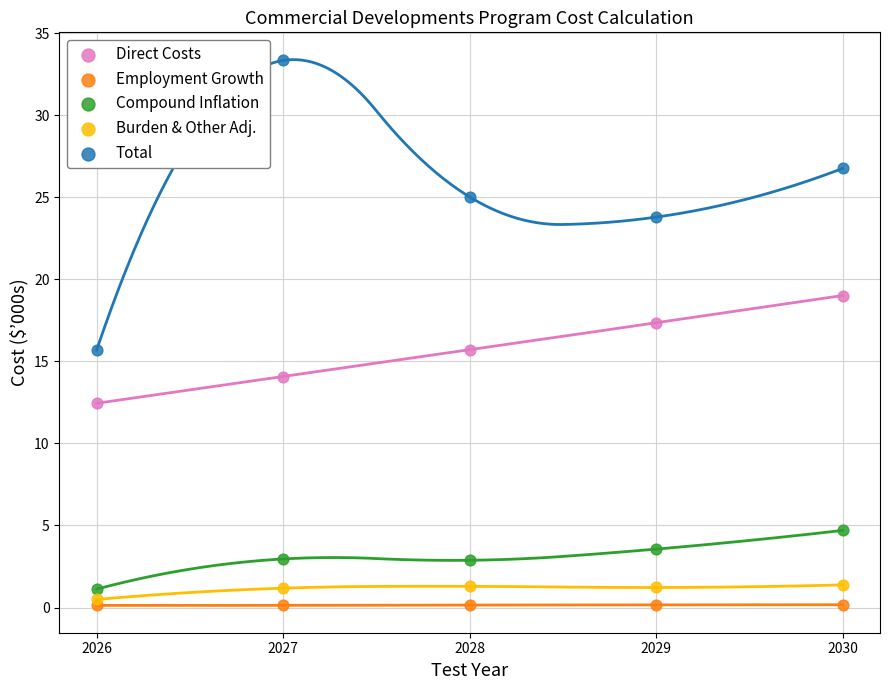

Which series reaches the maximum Y coordinate?

Total